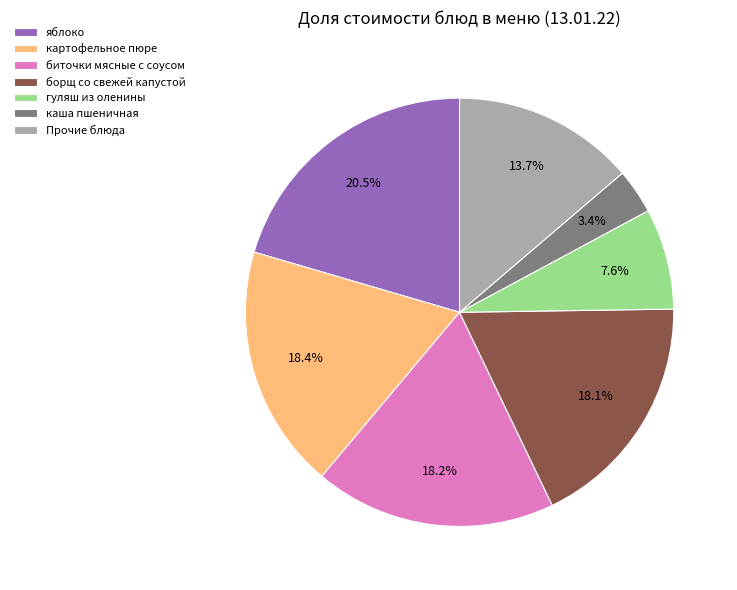

What is the ratio of the value at биточки мясные с соусом to the value at борщ со свежей капустой?

1.0